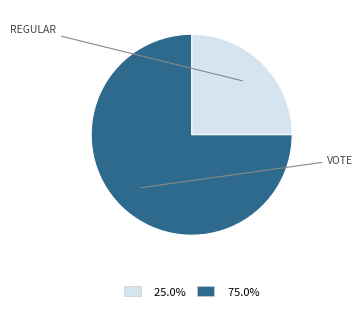

Is there a majority slice in this chart?

Yes